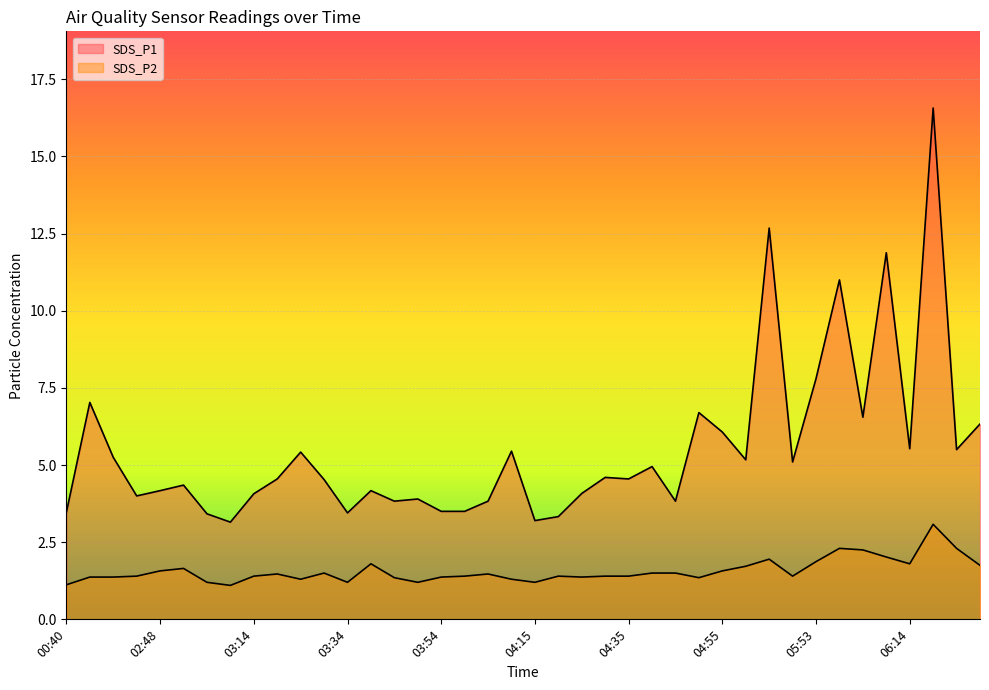

What is the sum of all SDS_P2 values?

62.7